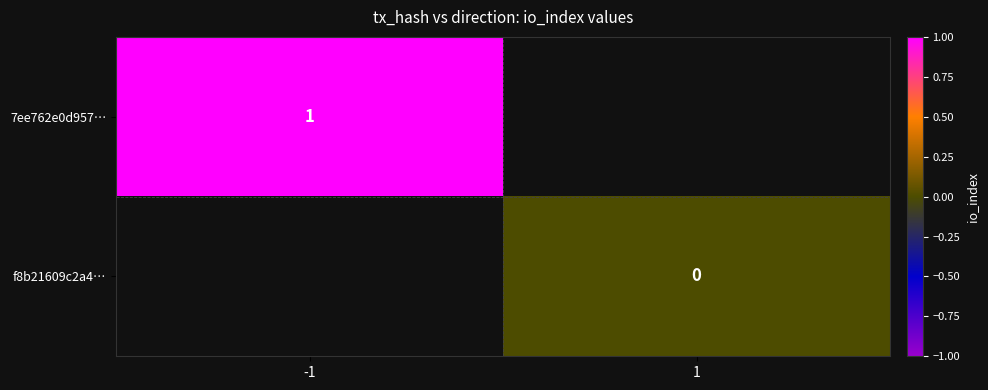

At how many categories does at least one series exceed 0?

1